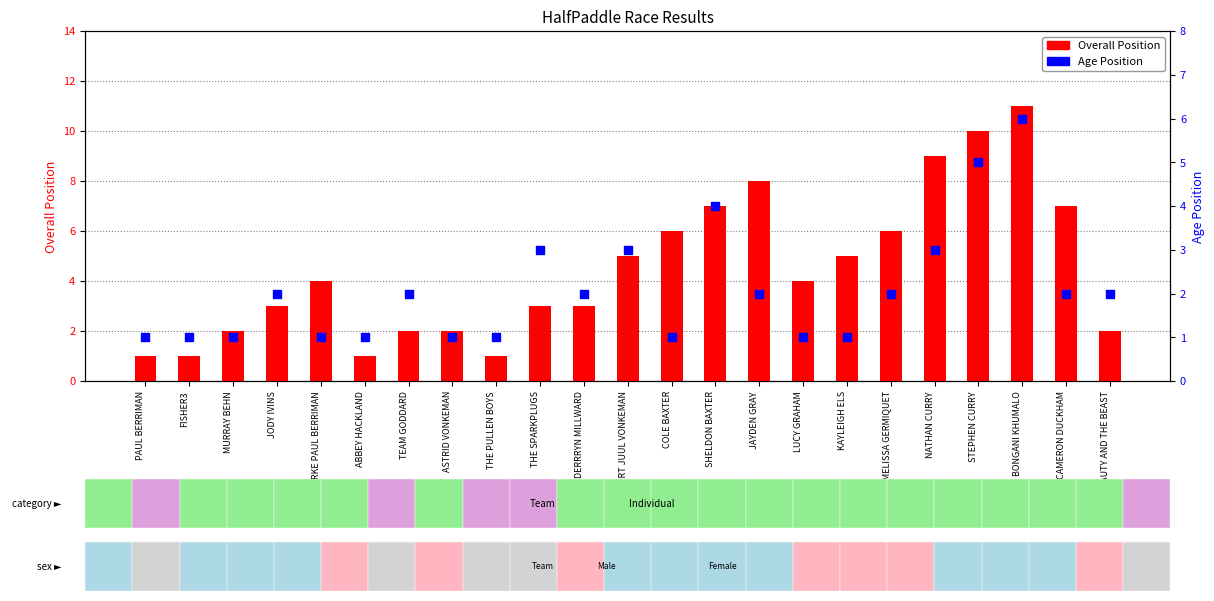

What are all the series names shown in the legend?

Overall Position, Age Position